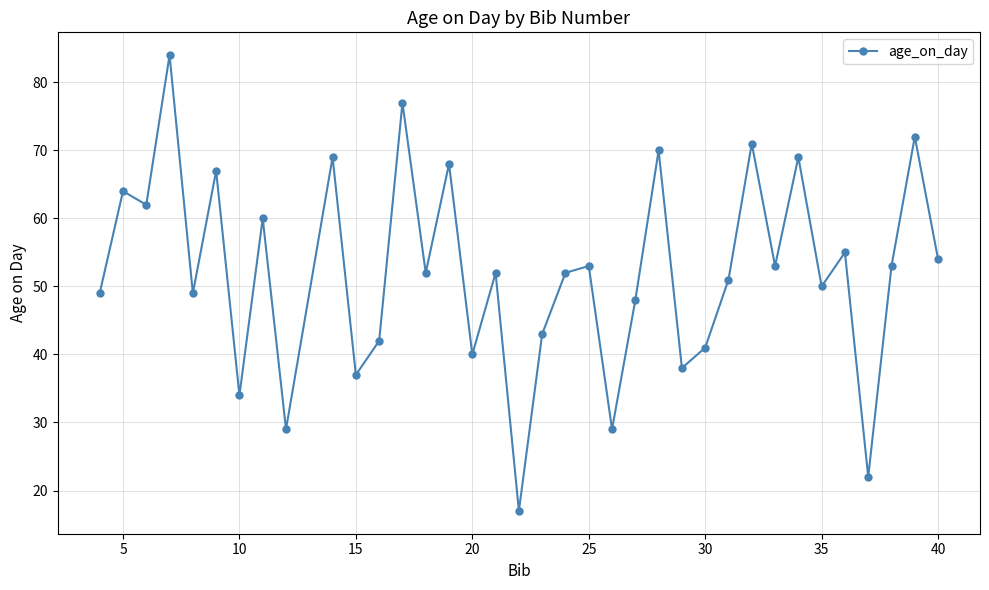

What is the maximum value shown in the chart?

84